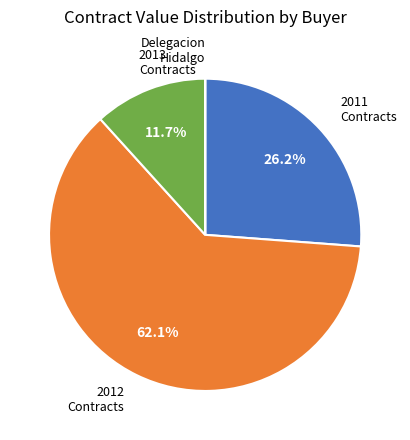

What percentage is NOT represented by 2011 Contracts?

73.8%